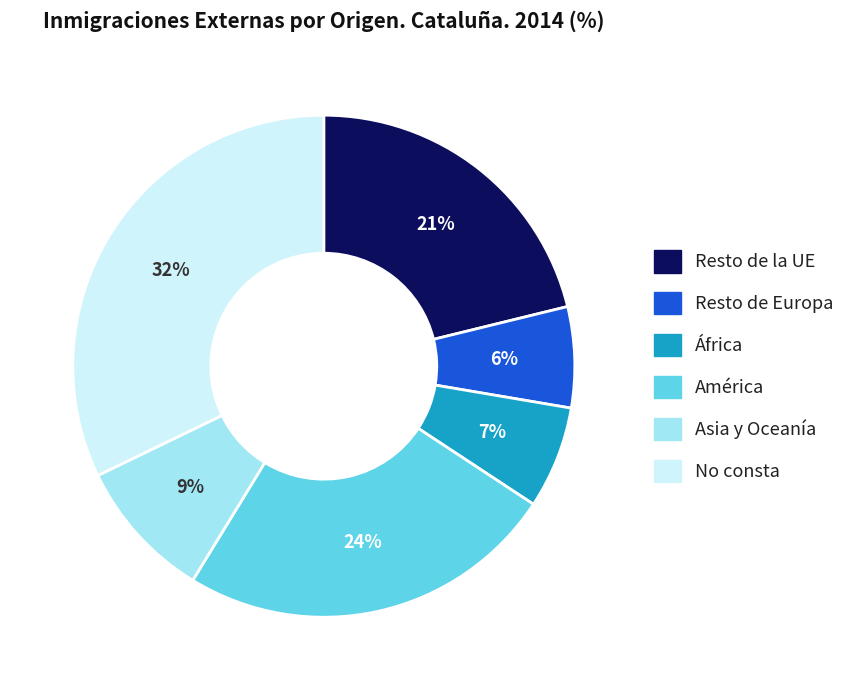

To the nearest percent, what portion does No consta represent?

32%